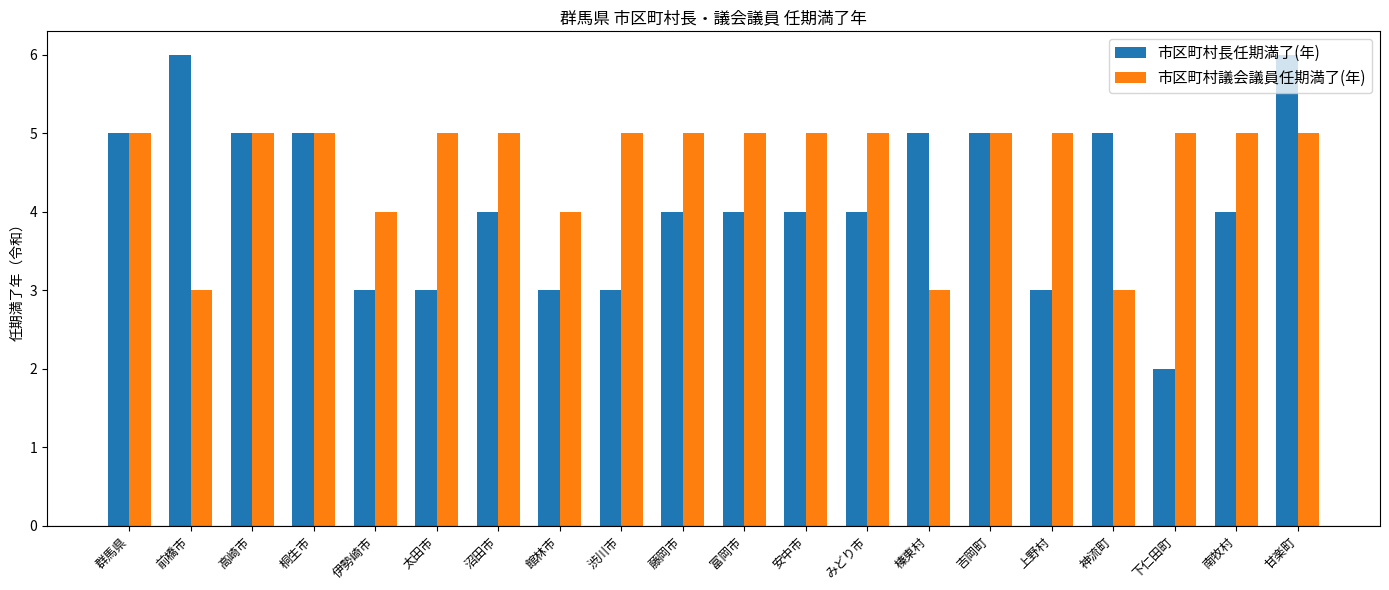

Reading left to right, list all the values displayed in this chart.

市区町村長任期満了(年): 5	6	5	5	3	3	4	3	3	4	4	4	4	5	5	3	5	2	4	6
市区町村議会議員任期満了(年): 5	3	5	5	4	5	5	4	5	5	5	5	5	3	5	5	3	5	5	5